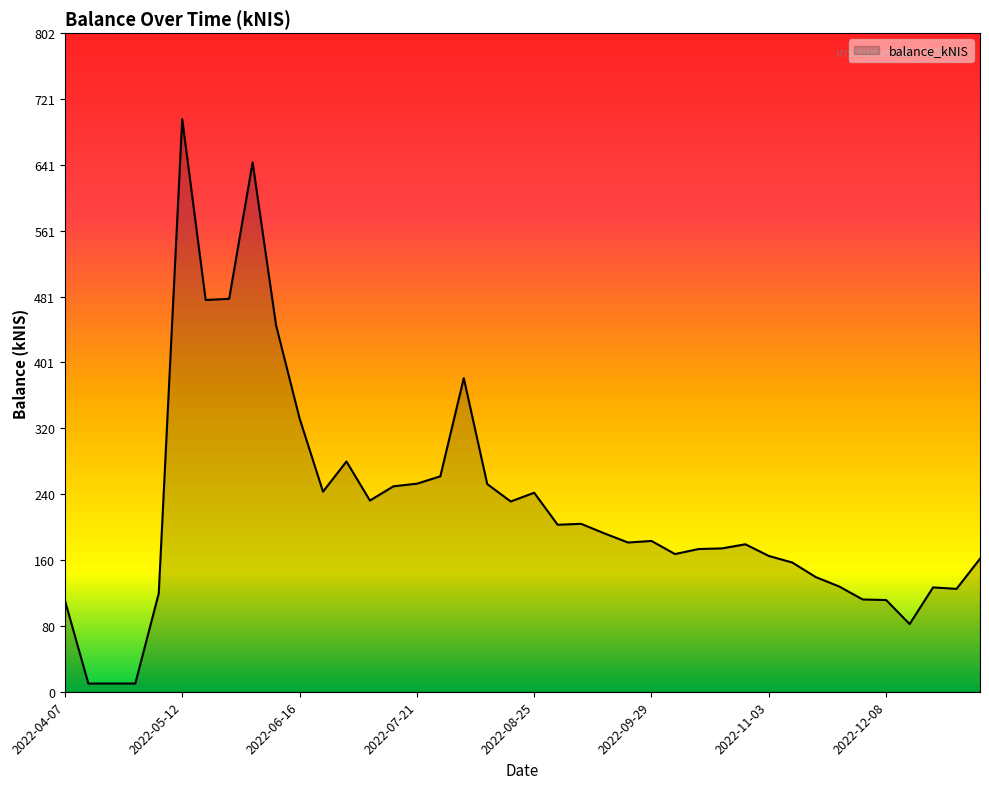

What is the greatest value displayed?

697.4